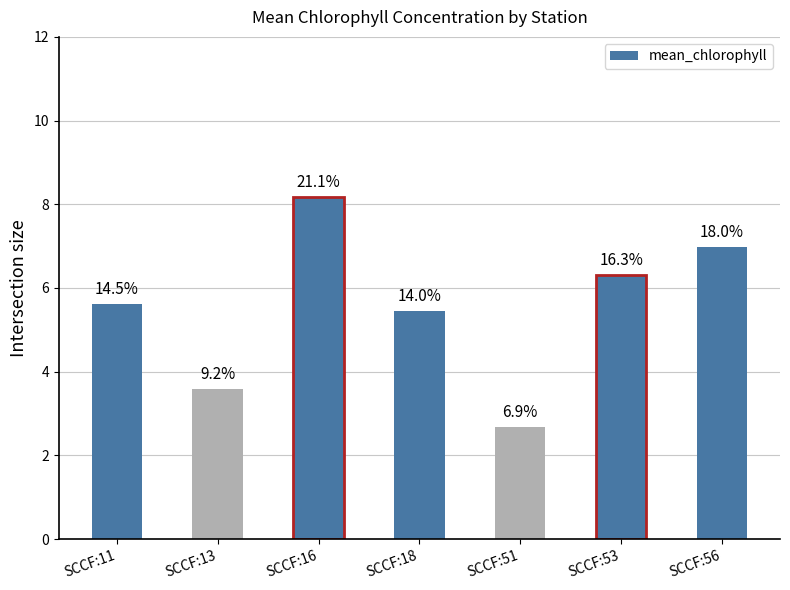

List the labels in order of value, smallest first.

SCCF:51, SCCF:13, SCCF:18, SCCF:11, SCCF:53, SCCF:56, SCCF:16